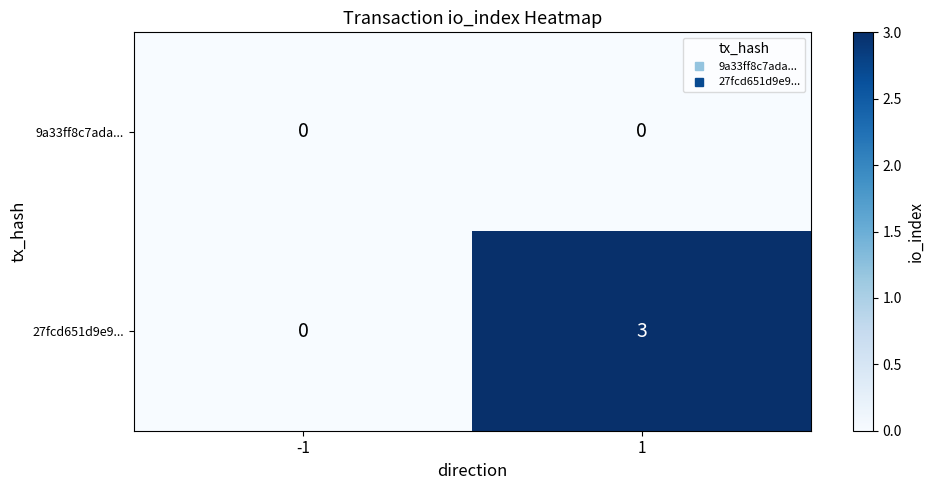

Between -1 and 1, which series saw the biggest shift?

27fcd651d9e9...